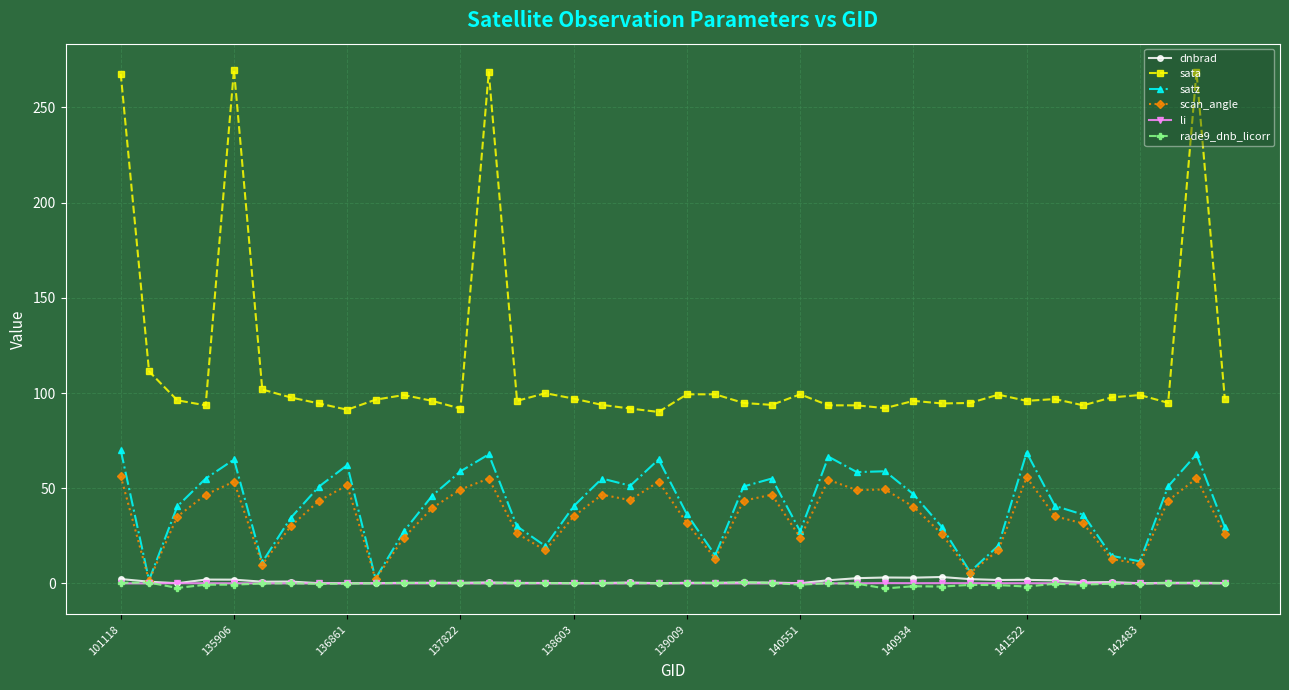

How many lines are shown in the chart?

6